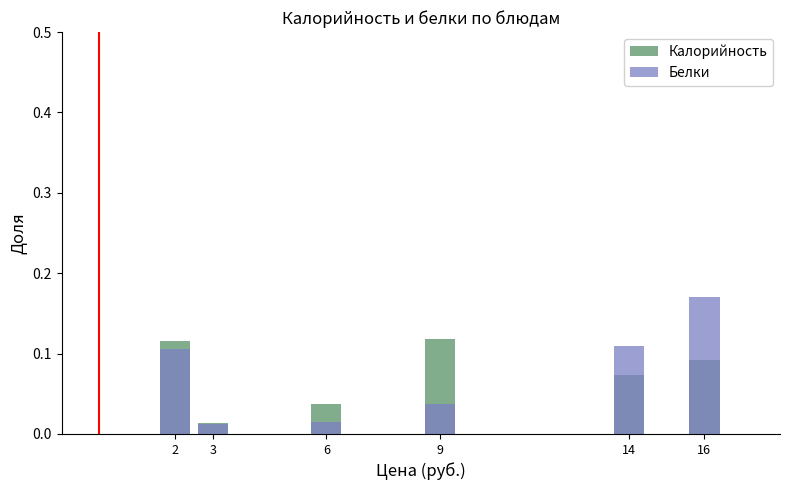

Reading right to left, list all the values displayed in this chart.

Калорийность: 16=0.1	14=0.1	9=0.1	6=0.0	3=0.0	2=0.1
Белки: 16=0.2	14=0.1	9=0.0	6=0.0	3=0.0	2=0.1